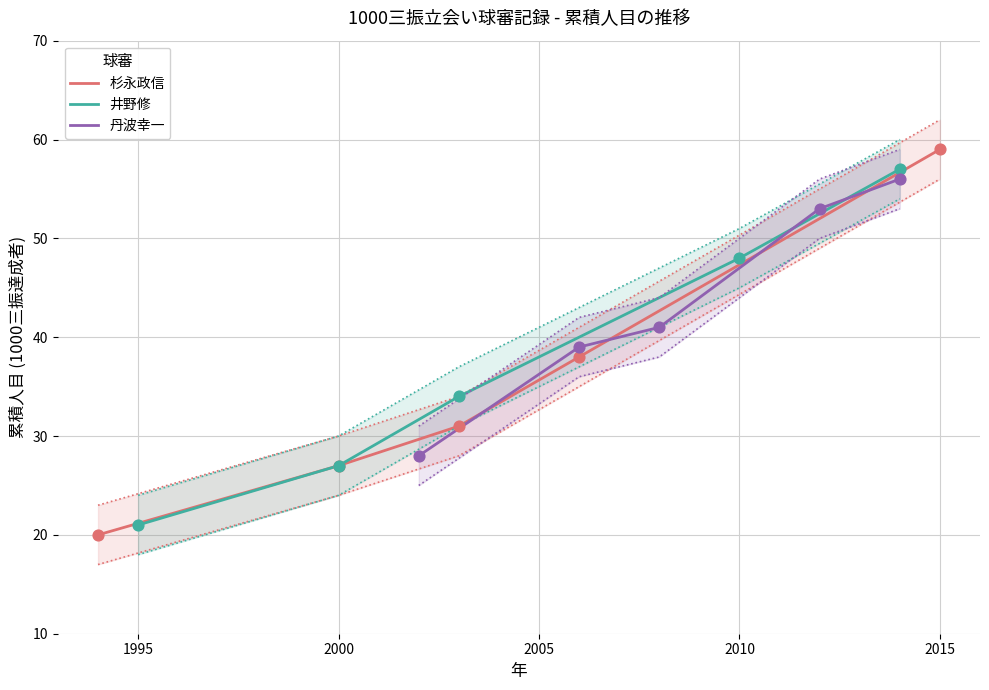

Which series reaches the minimum Y coordinate?

杉永政信